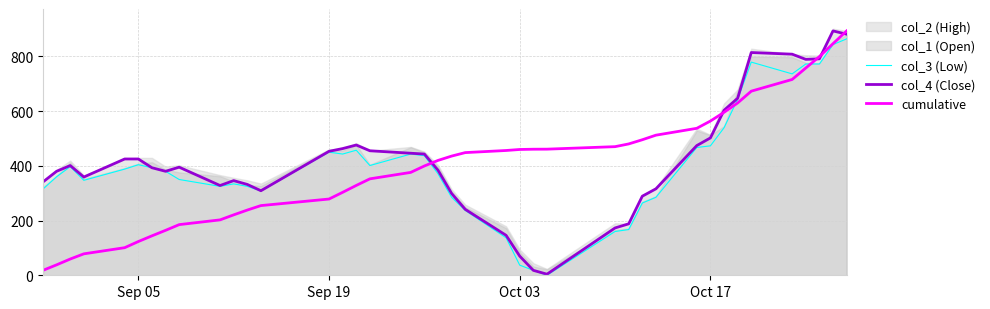

How many interior local peaks does the col_3 (Low) series have?

7